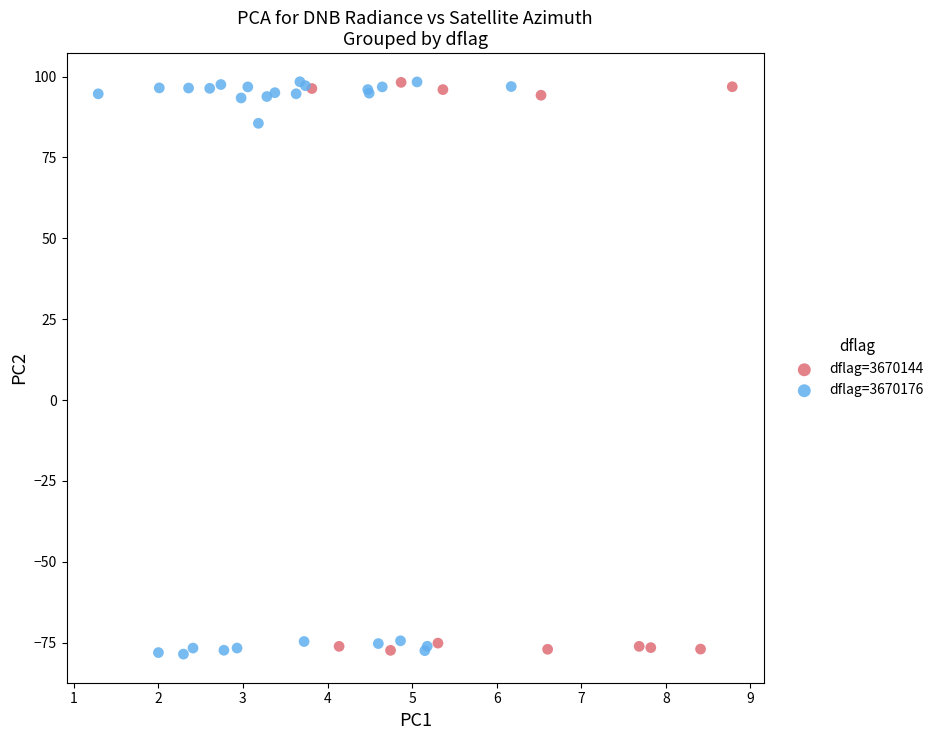

Which series has the largest Y range (max minus min)?

dflag=3670176